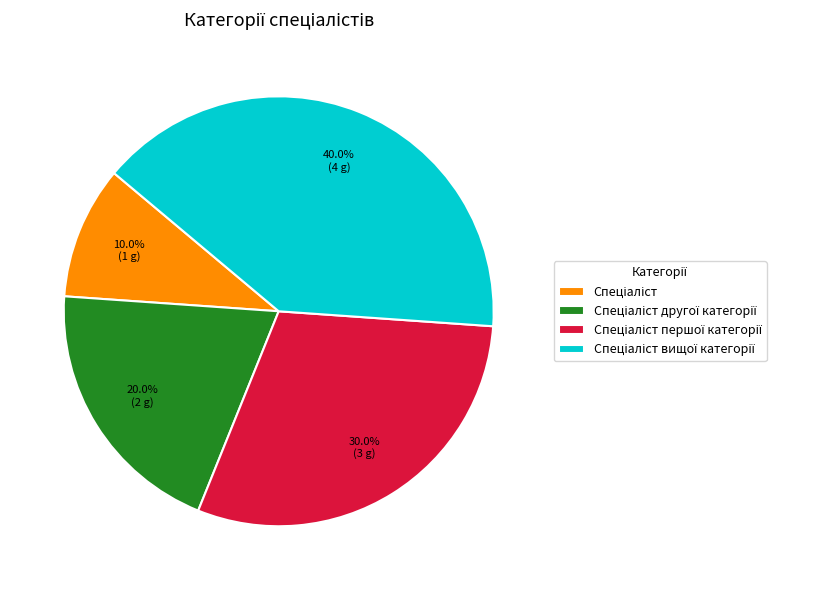

Does any single category account for the majority?

No